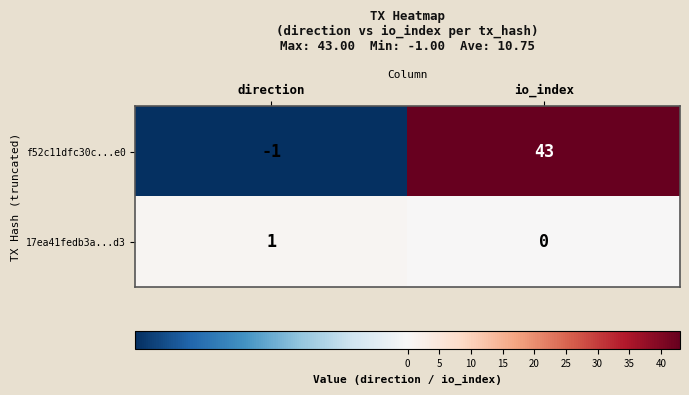

Reading left to right, list all the values displayed in this chart.

f52c11dfc30c...e0: -1	43
17ea41fedb3a...d3: 1	0